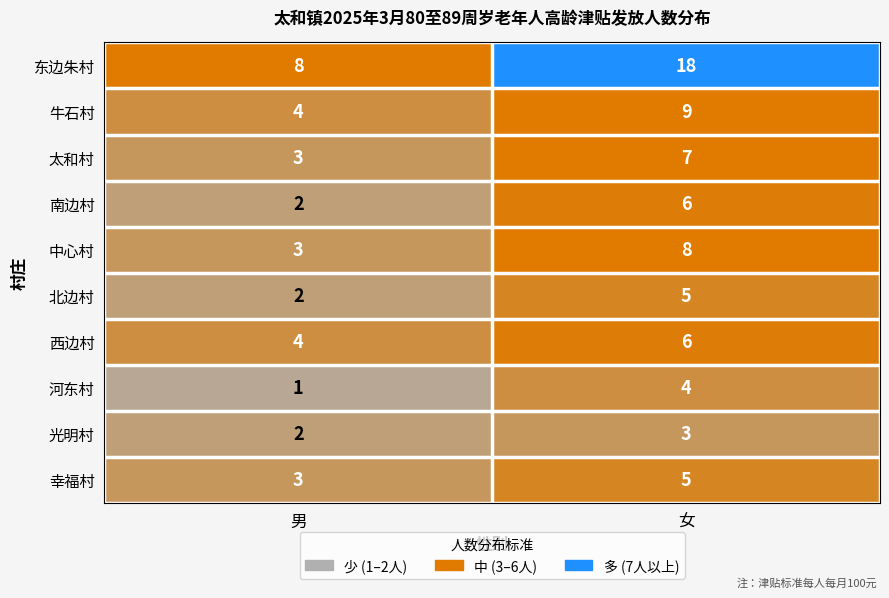

At which label is 南边村 closest to 4?

男